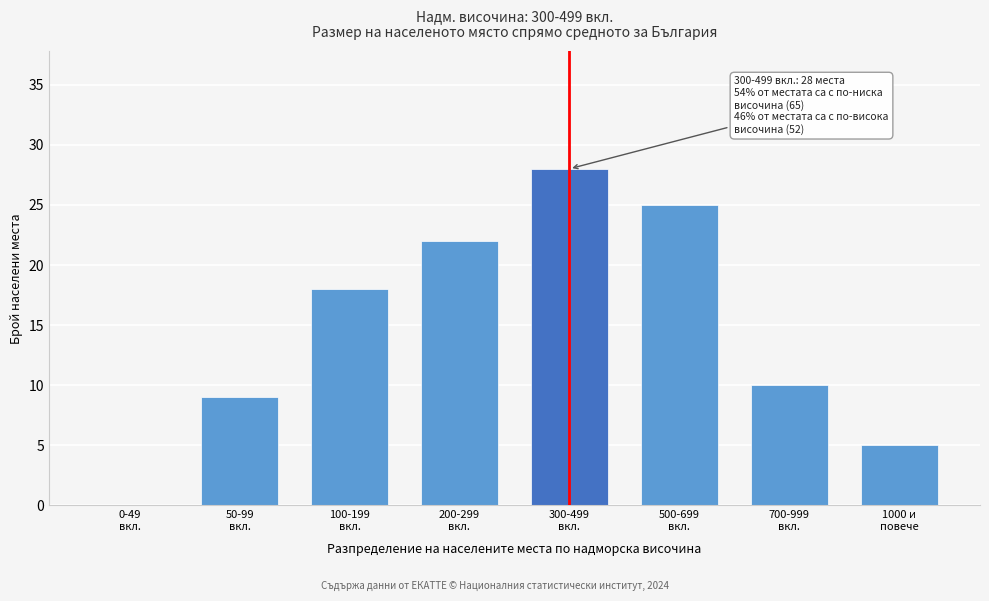

What is the sum of all values?

117